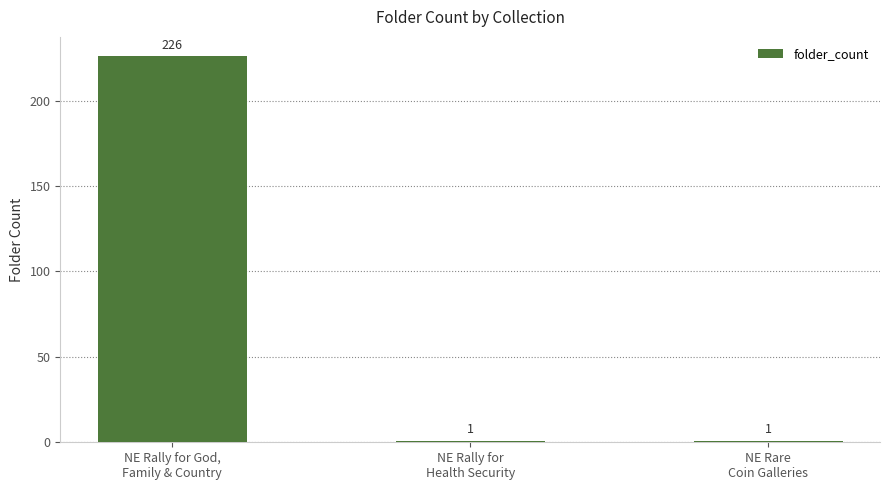

What position from the right is NE Rally for
Health Security?

2